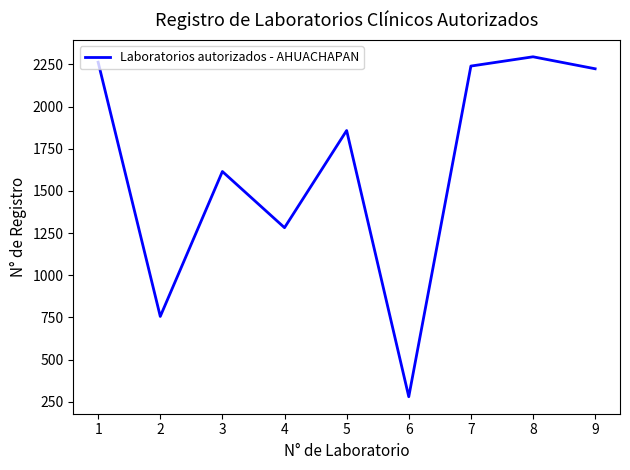

How many lines are shown in the chart?

1